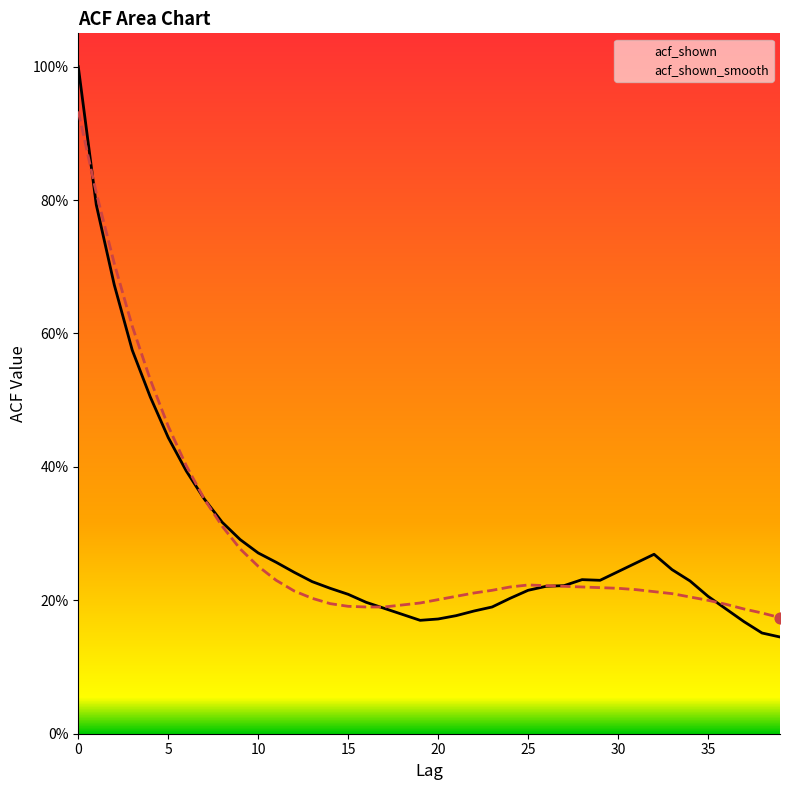

Which series contains the highest Y value?

acf_shown